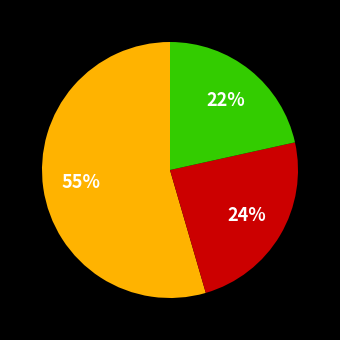

To the nearest percent, what is the average slice percentage?

33%